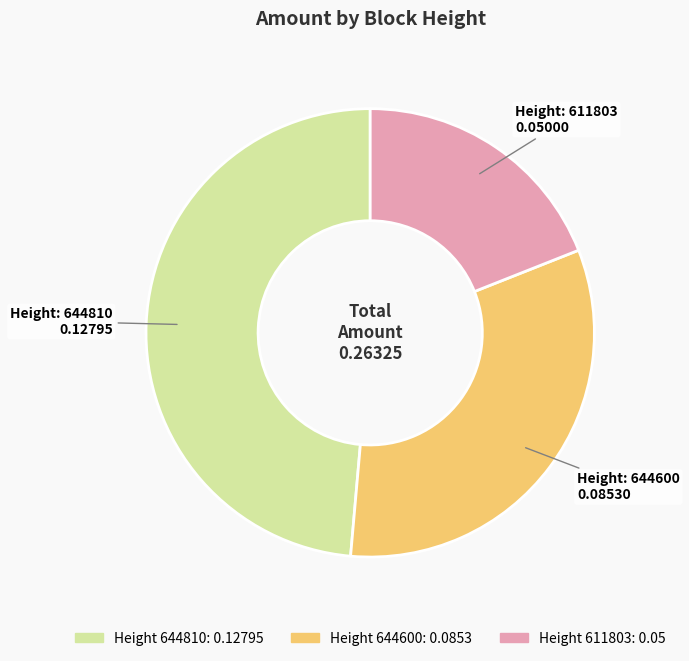

Is there a majority slice in this chart?

No